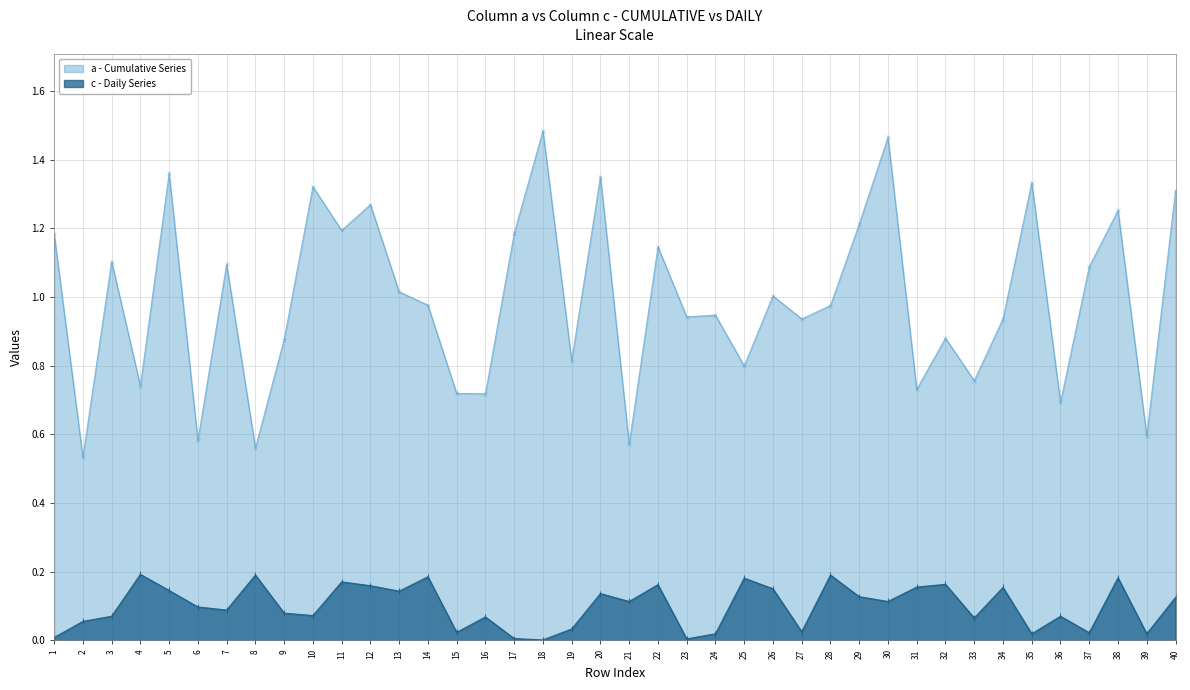

Which has a higher value, 26 or 4?

26